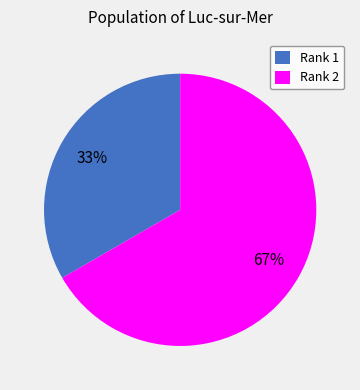

To the nearest percent, what is the average slice percentage?

50%